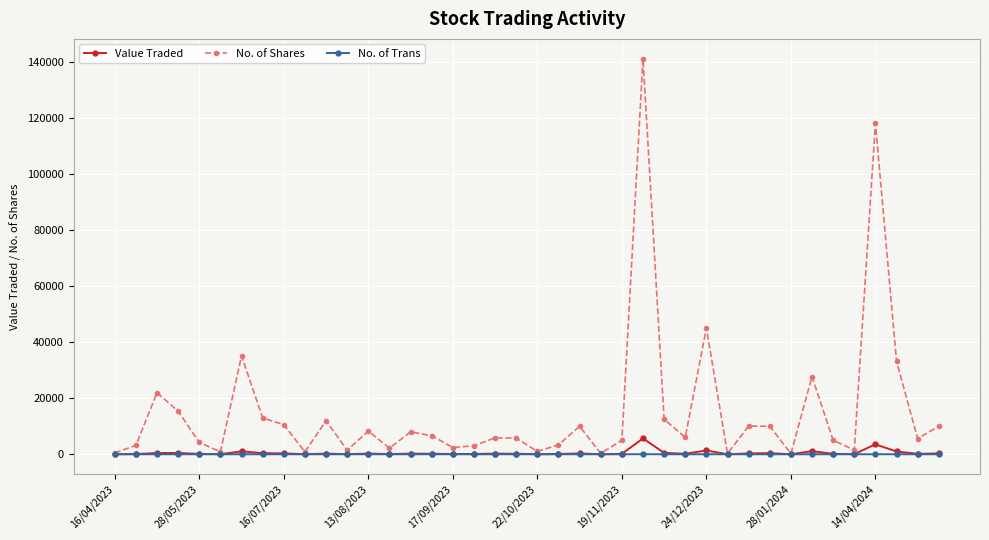

What is the highest value of the Value Traded series?

5651